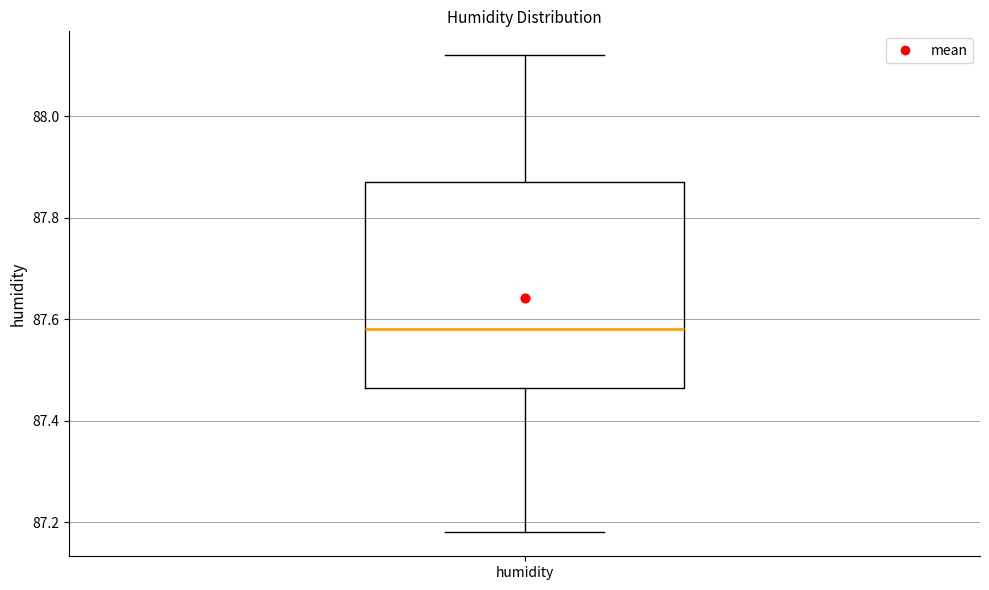

Read this box plot against the y-axis: the position of the median line, the range covered by the box, and the ends of both whiskers. The values are not printed on the chart, so give them approximately, as read against the axis.

median 87.58, box 87.46 to 87.88, whiskers 87.18 to 88.12